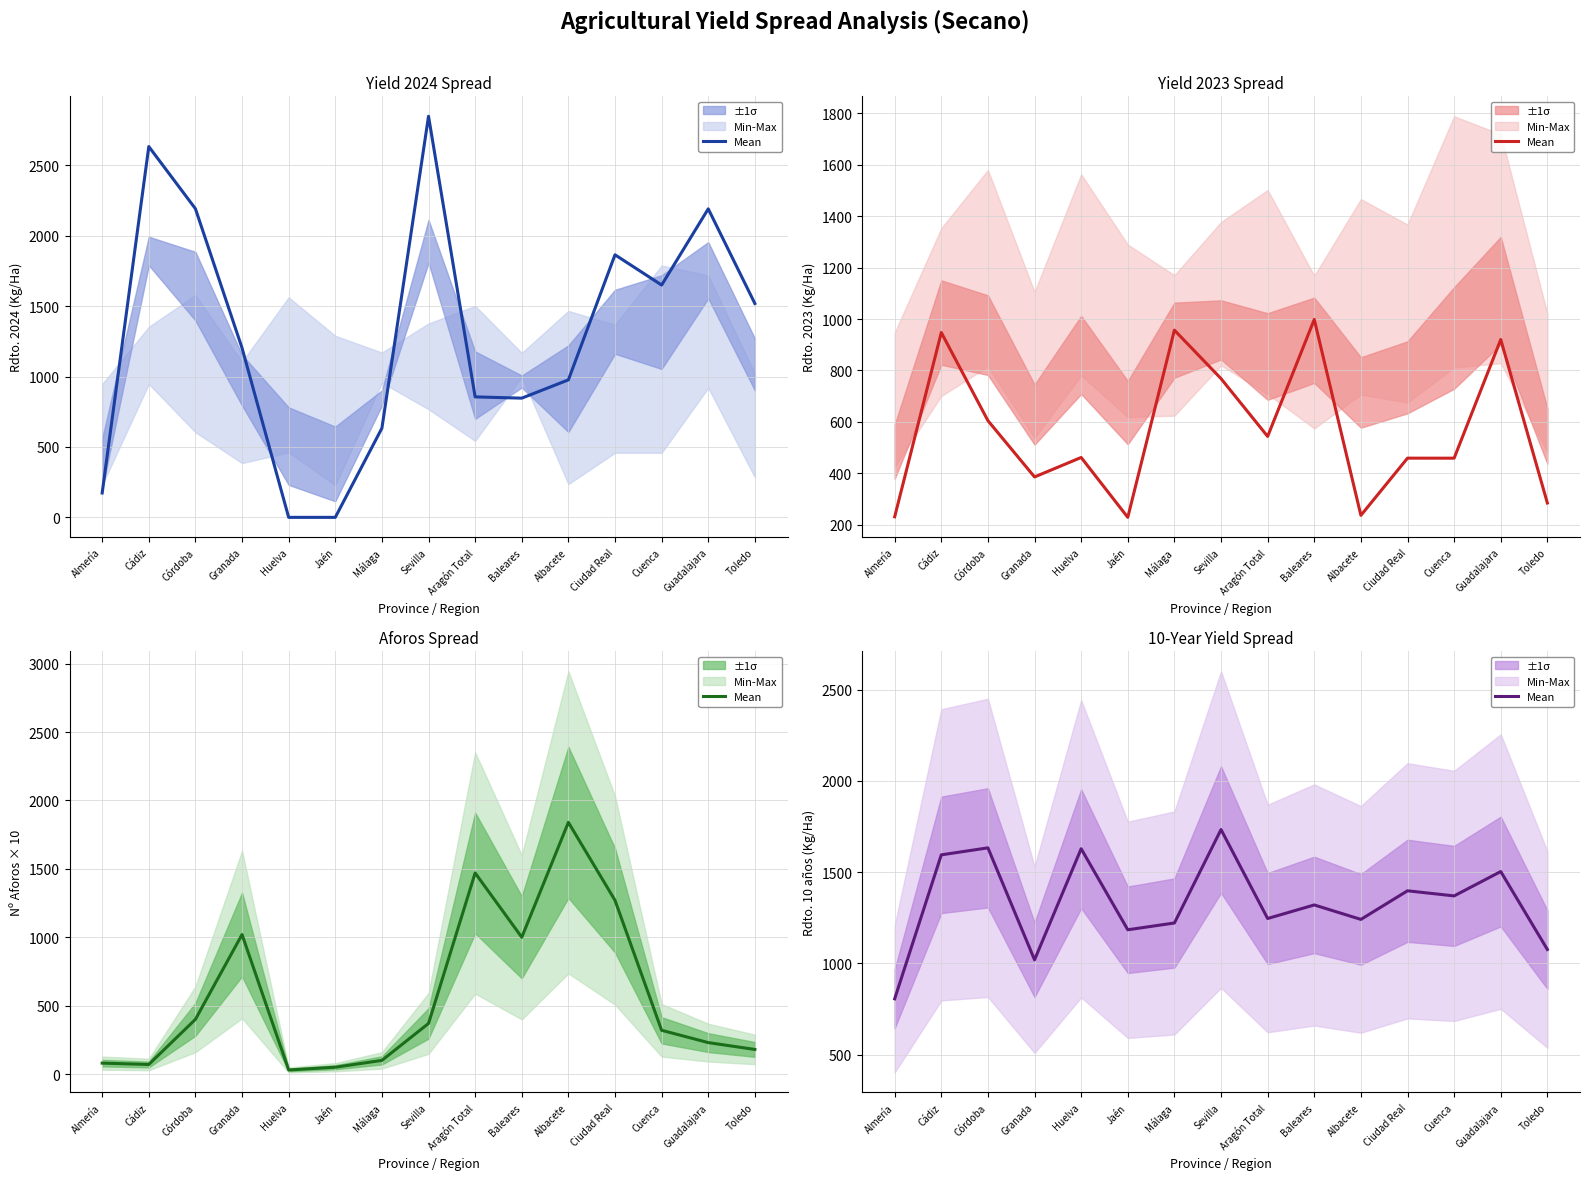

List the labels in order of value, smallest first.

Almería, Granada, Toledo, Jaén, Málaga, Albacete, Aragón Total, Baleares, Cuenca, Ciudad Real, Guadalajara, Cádiz, Huelva, Córdoba, Sevilla